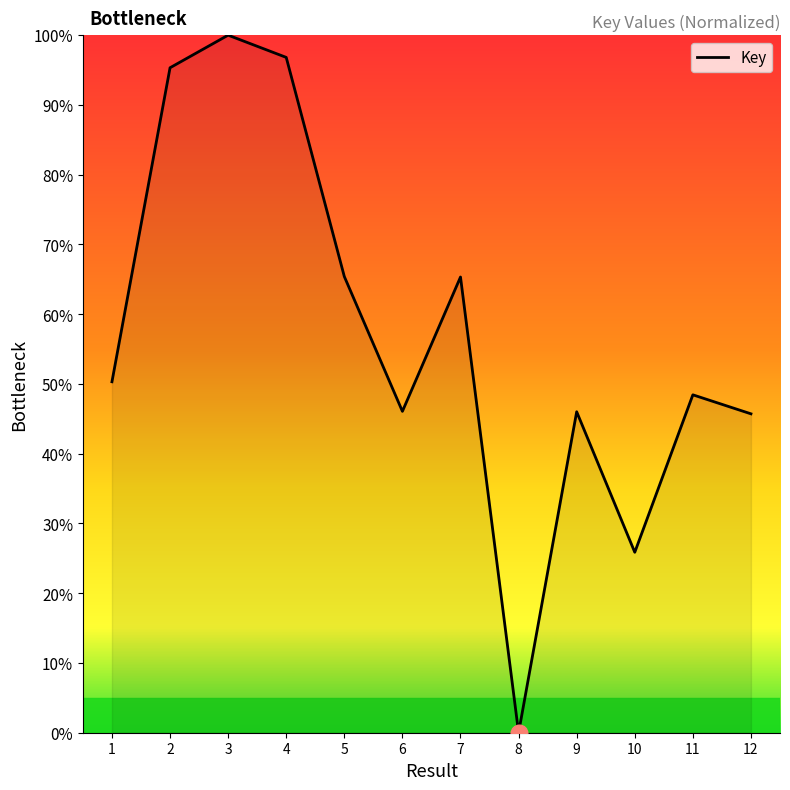

How many values are above zero?

11